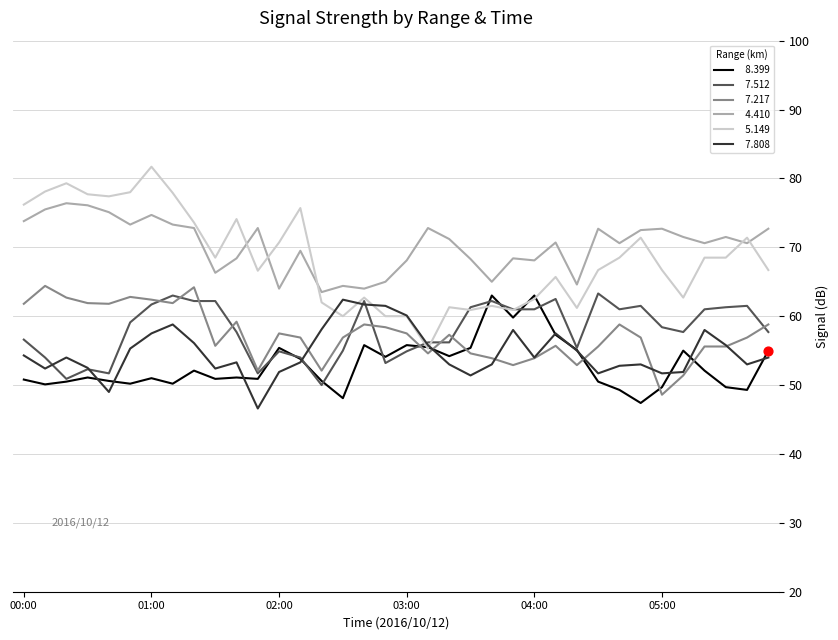

What is the maximum value shown in the chart?

81.7